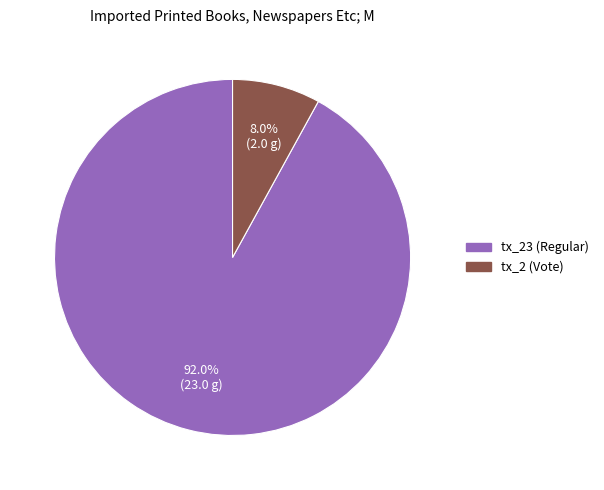

True or false: tx_2 (Vote) accounts for 1% of the total.

False